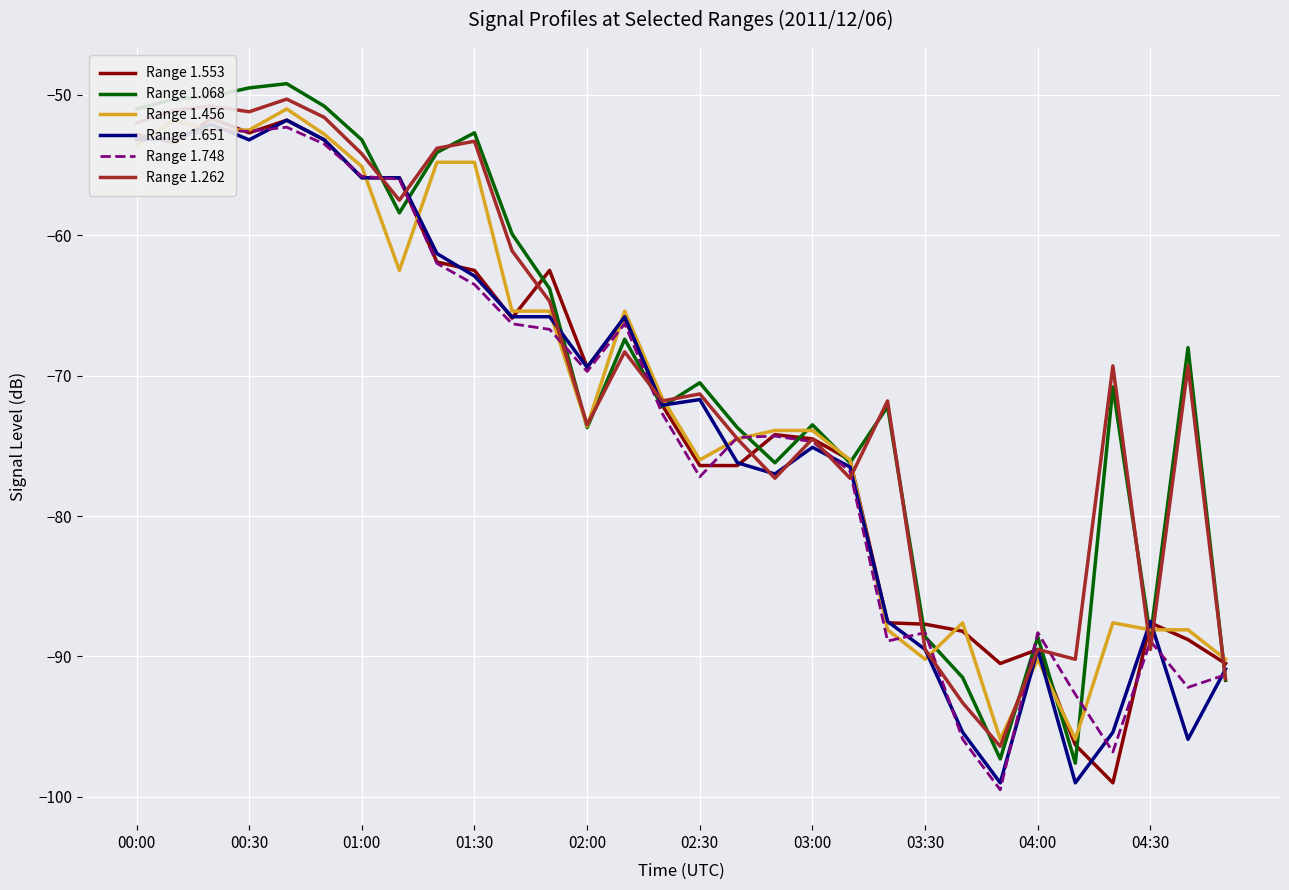

The Range 1.456 series shows -55.1 at 01:00. True or false?

True